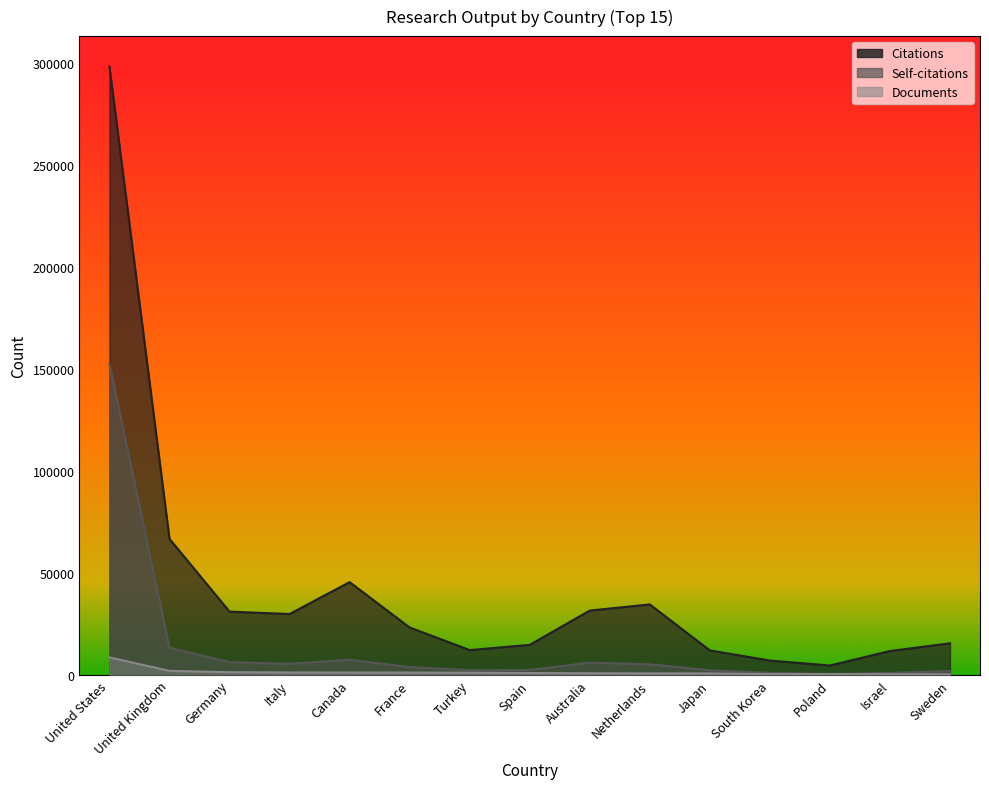

What is the average value of the Documents series?

1429